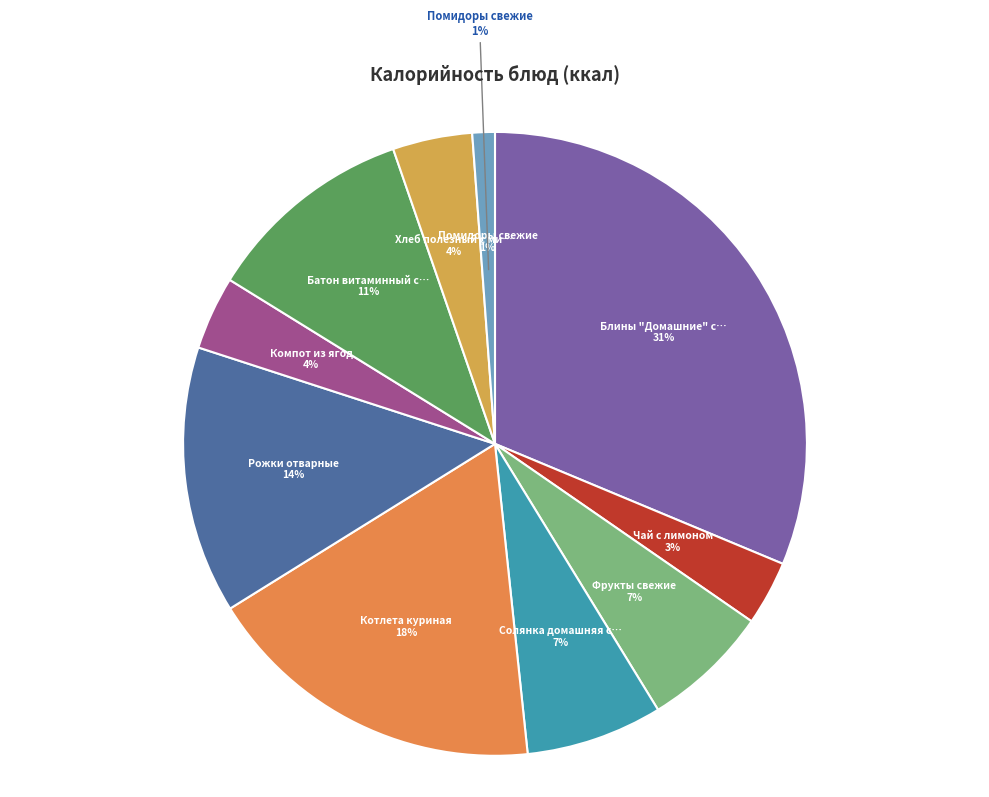

How many slices are in this pie chart?

10